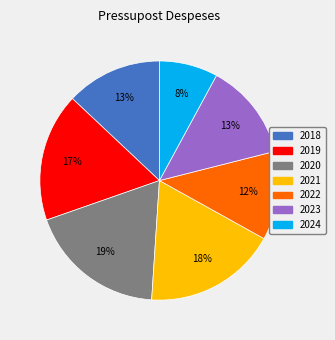

Between 2020 and 2018, which is larger?

2020